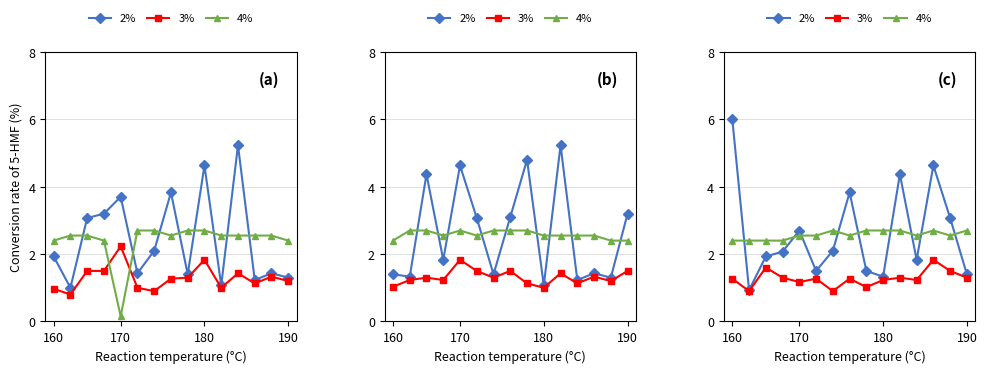

True or false: 2% and 3% intersect in this chart.

False